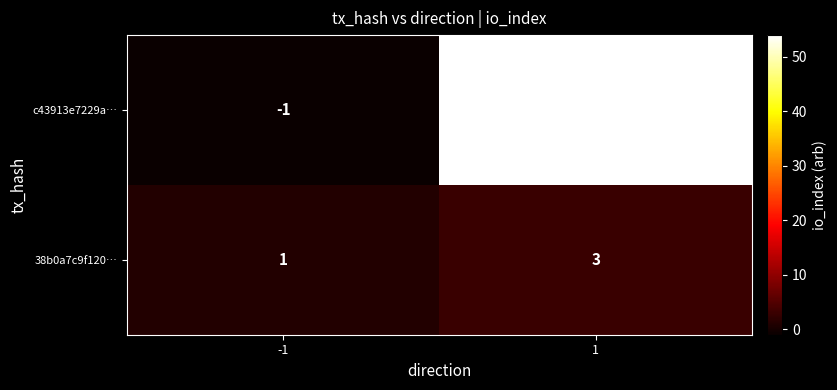

At how many categories does at least one series exceed 31?

1